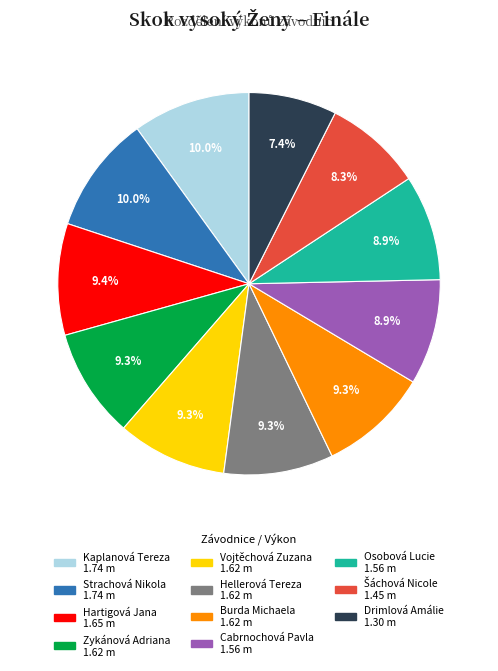

Does Cabrnochová Pavla represent more than half of the total?

No